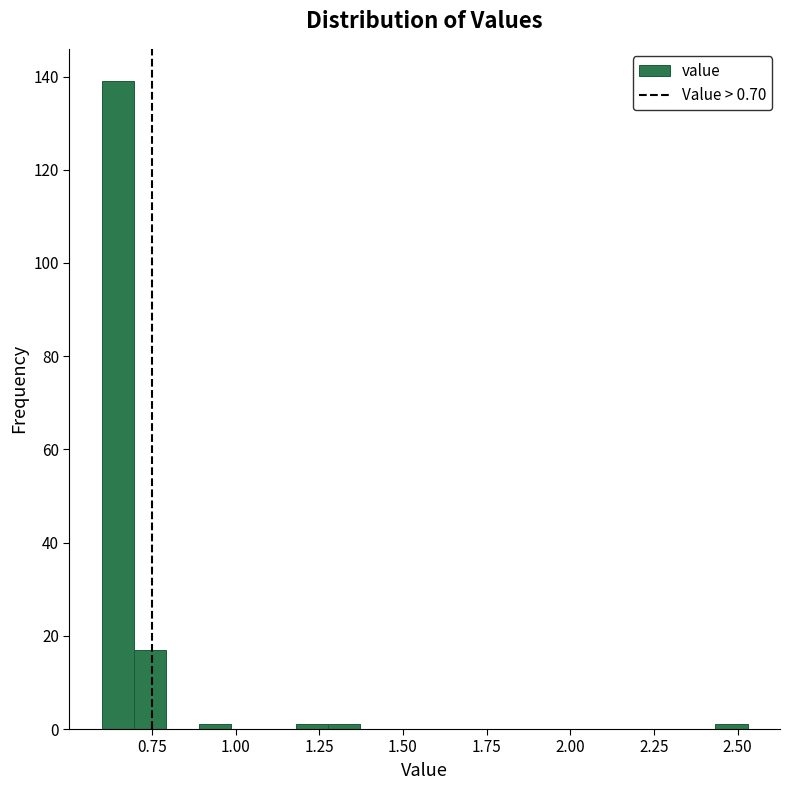

Around what value on the x-axis is the tallest bar? Give the approximate position of its centre, as read against the axis.

0.65